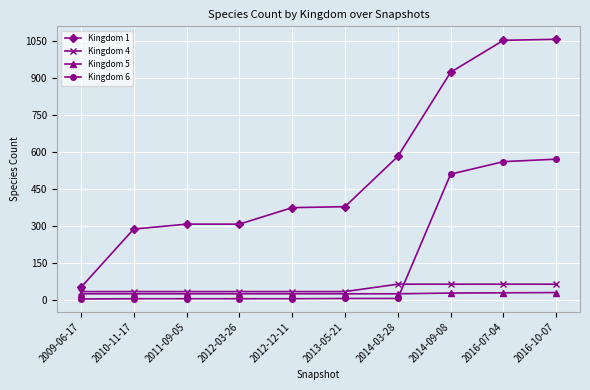

Which series has the largest total across all categories?

Kingdom 1